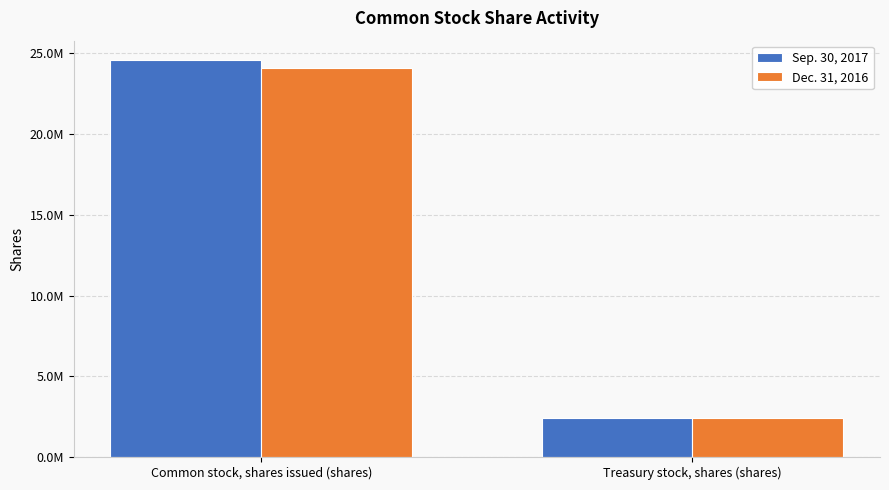

Reading left to right, extract all data points from this chart.

Sep. 30, 2017: Common stock, shares issued (shares)=24560468	Treasury stock, shares (shares)=2428971
Dec. 31, 2016: Common stock, shares issued (shares)=24126118	Treasury stock, shares (shares)=2408343